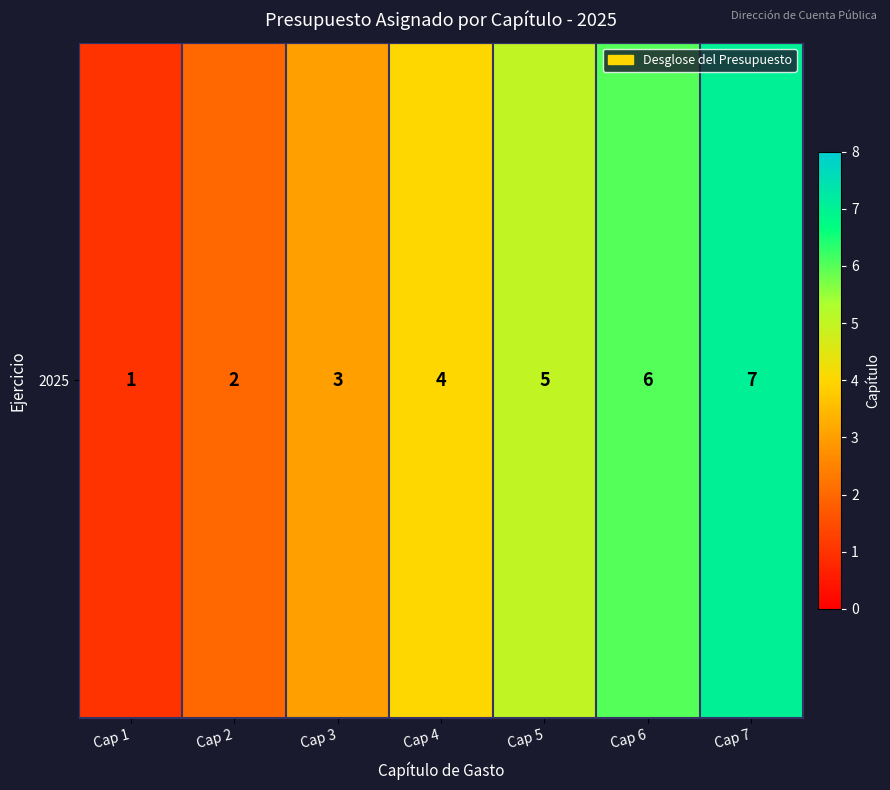

Between Cap 1 and Cap 2, which is larger?

Cap 2